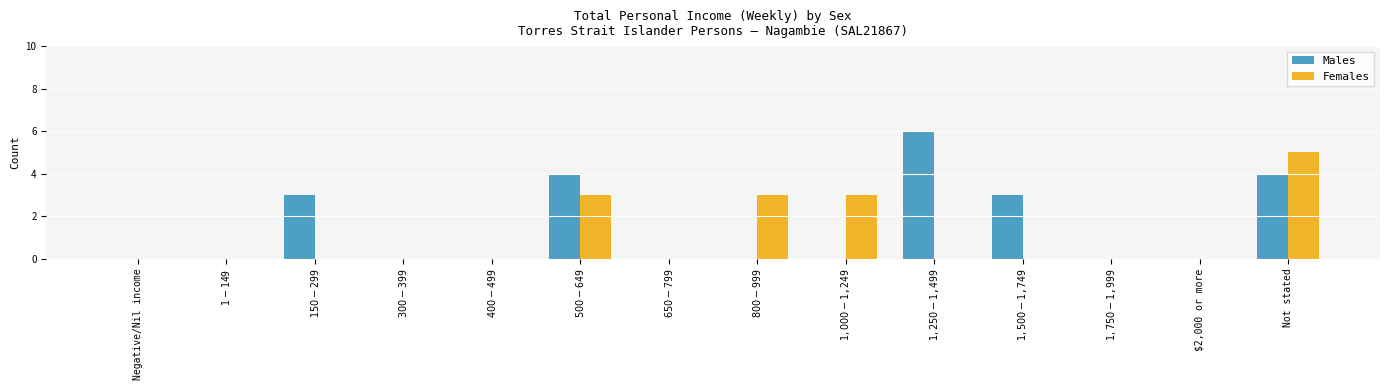

How many distinct data groups are displayed?

2